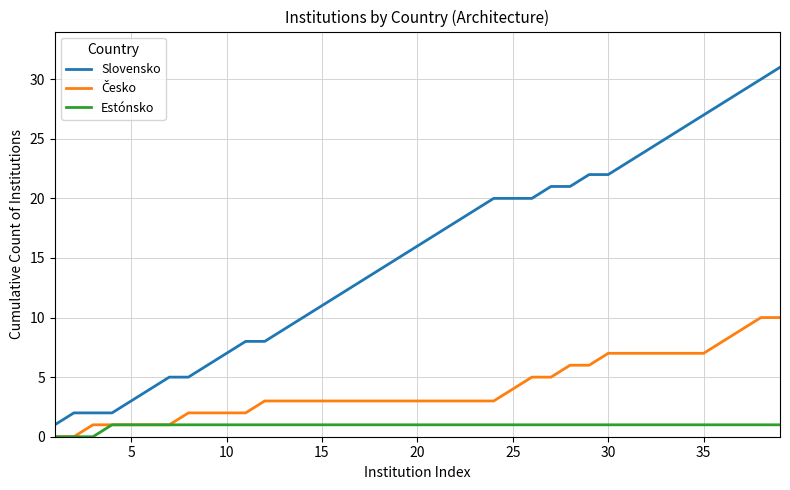

What is the greatest value displayed?

31